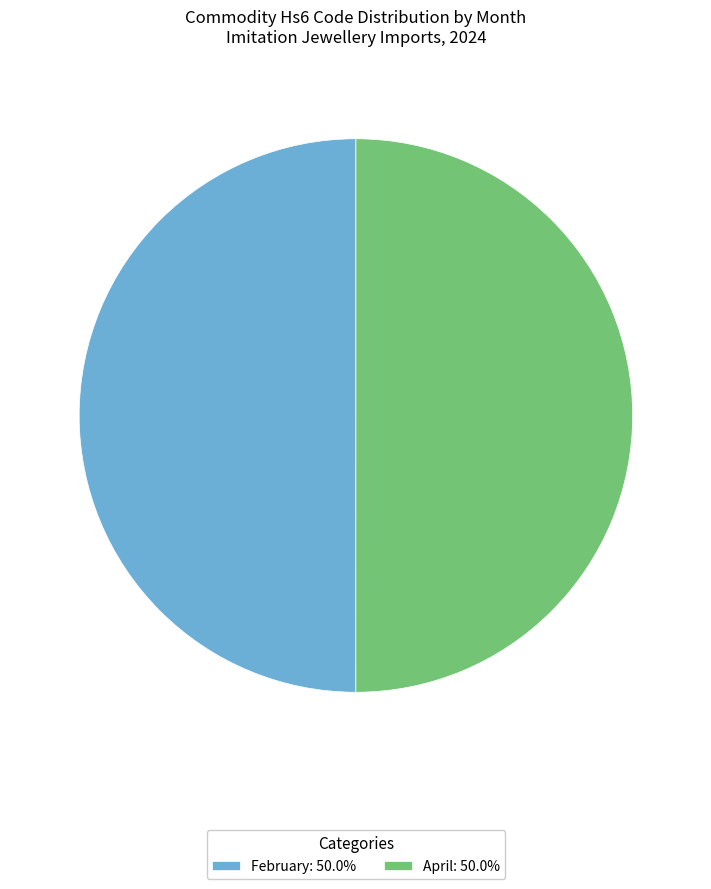

Combined, do April: 50.0% and February: 50.0% account for over 50%?

Yes